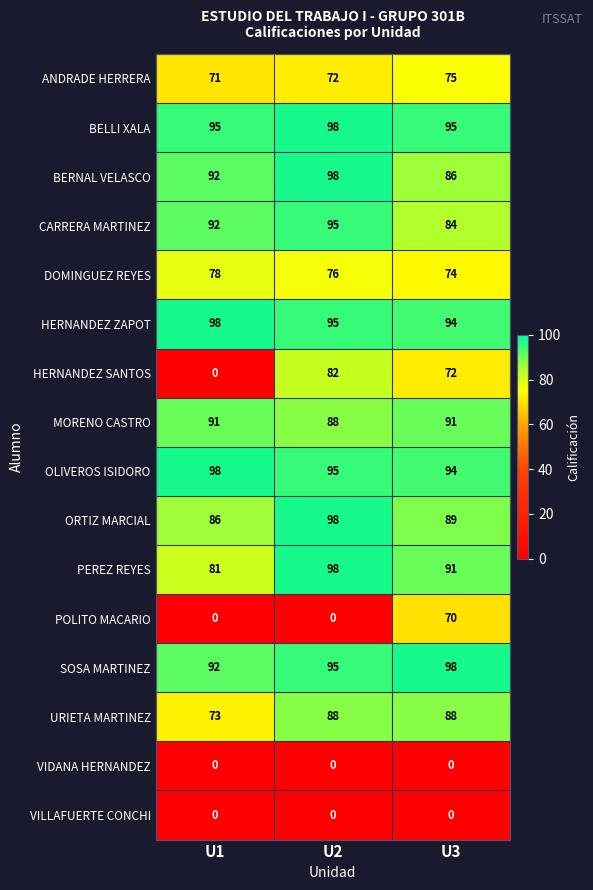

Where is HERNANDEZ ZAPOT nearest to the value 96?

U2